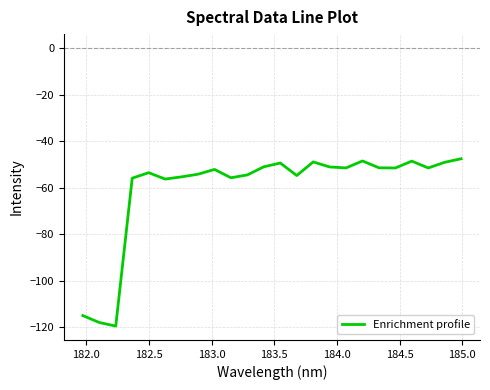

What is the greatest value displayed?

-47.6